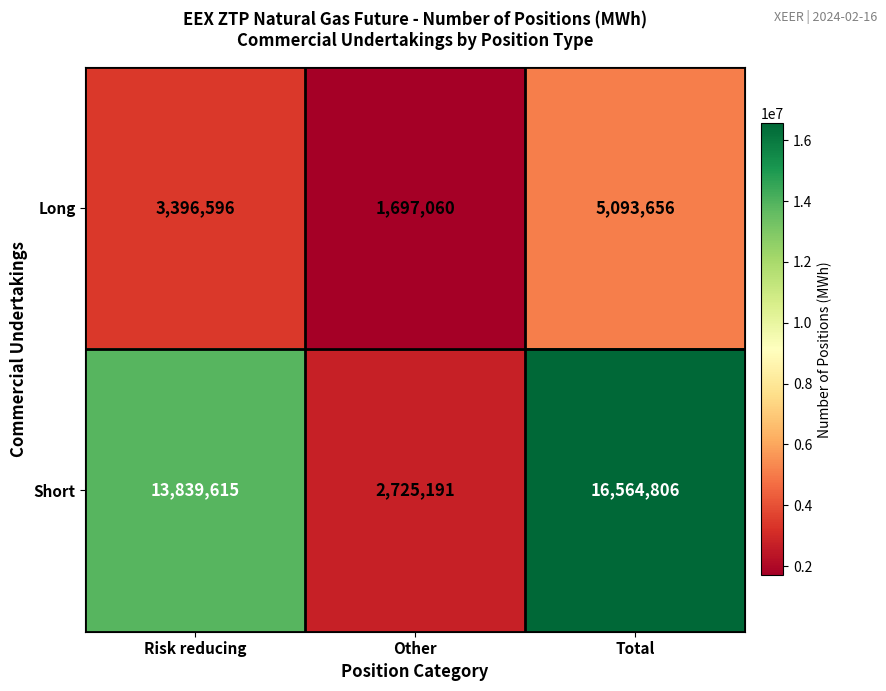

True or false: Long has a value of 2224832 at Other.

False